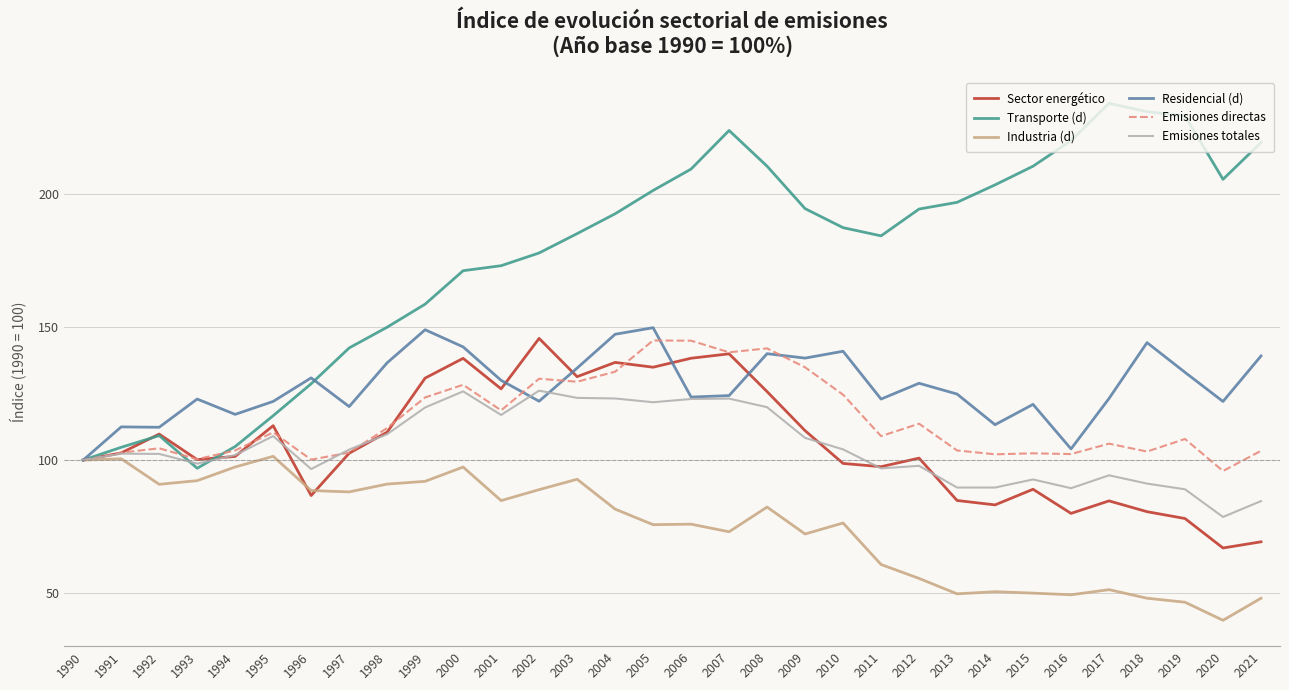

Is the value of Sector energético at 1999 greater than the value of Emisiones directas at 1991?

Yes